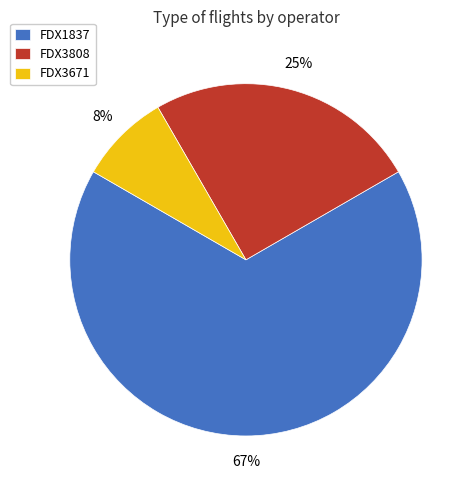

Do FDX3808 and FDX1837 together represent more than half of the pie?

Yes